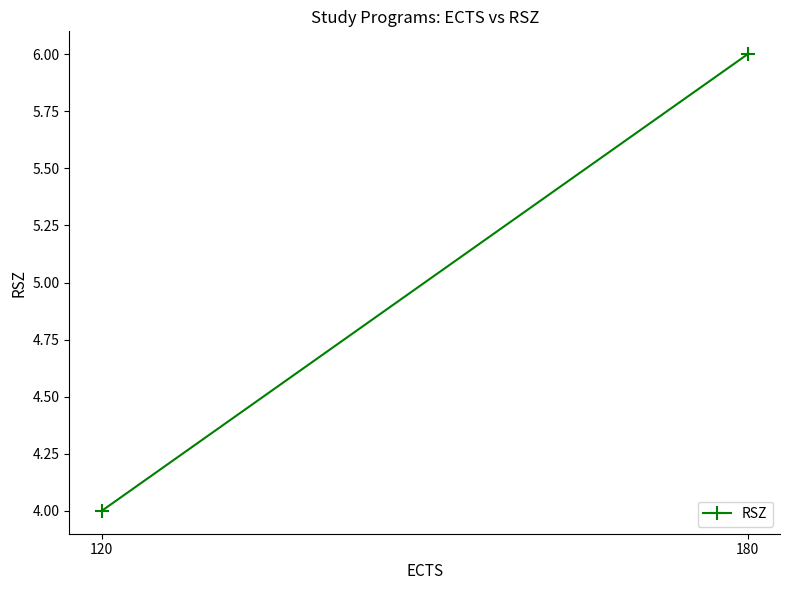

The value at 180 is 6. True or false?

True